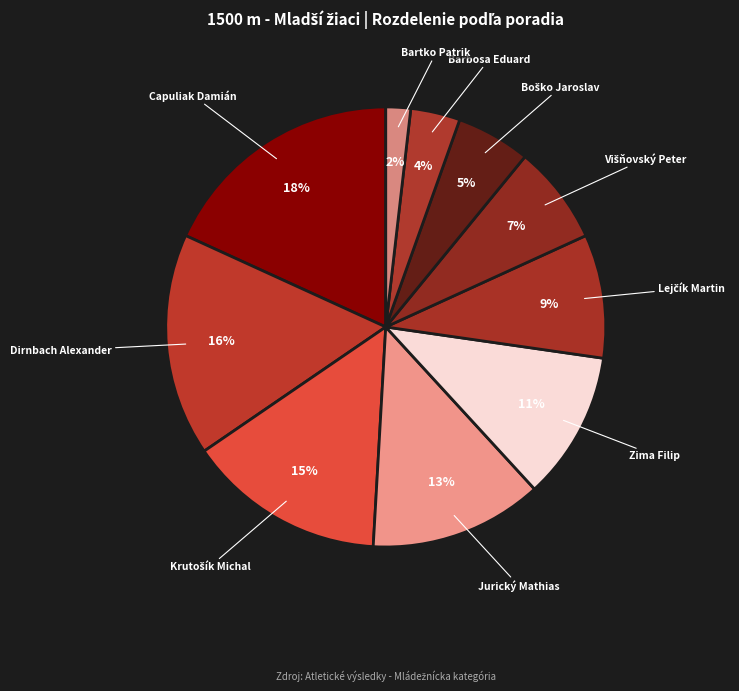

True or false: Dirnbach Alexander accounts for 30% of the total.

False